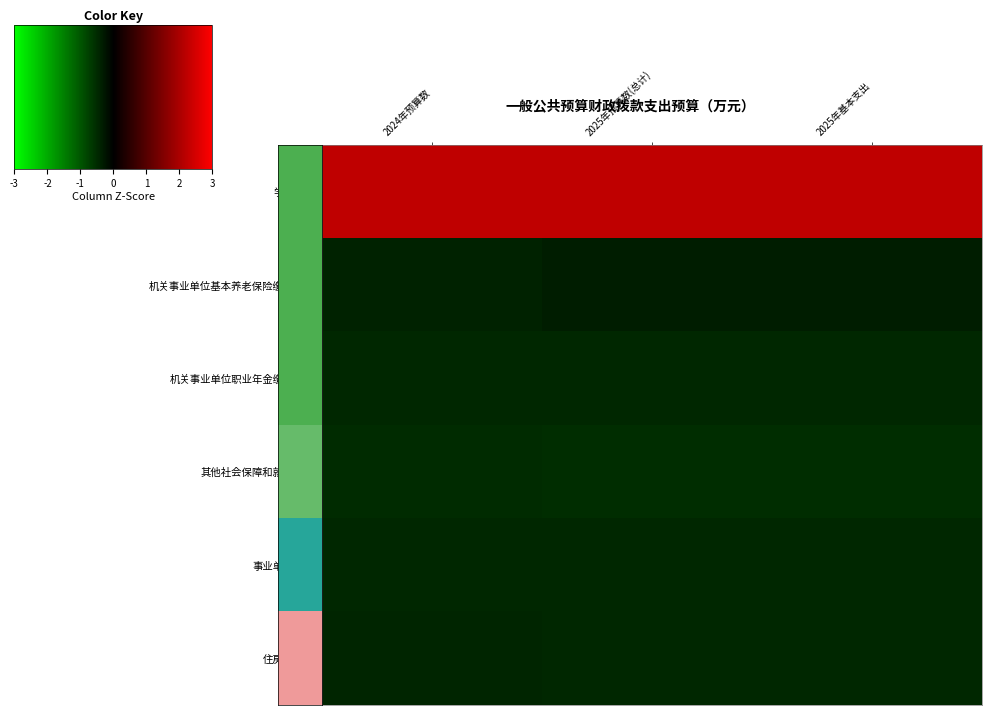

Which series has the largest range (max minus min)?

机关事业单位基本养老保险缴费支出